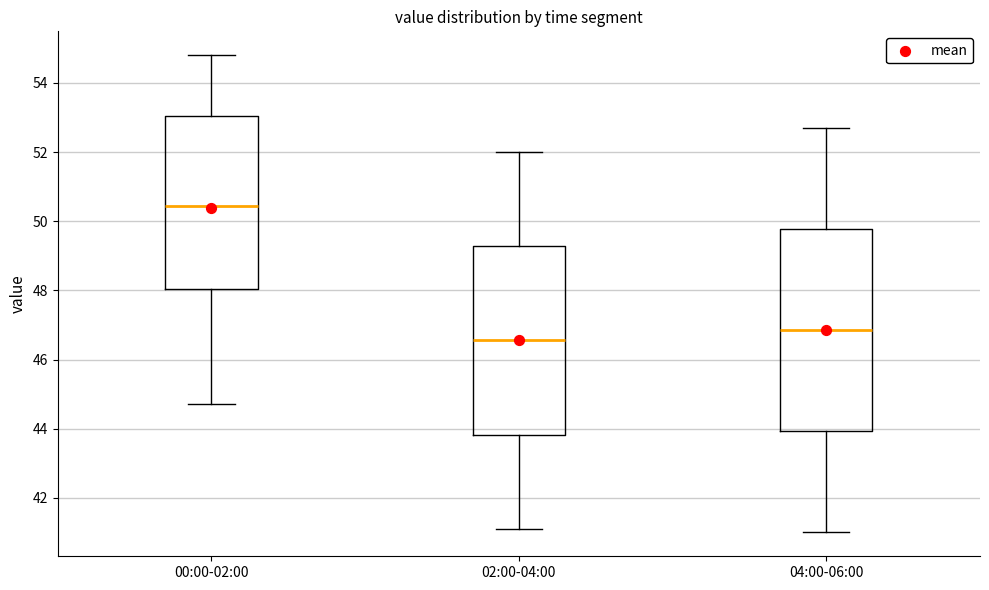

Reading left to right, transcribe this box plot: for each box, give where its median line is, the range the box spans, and where its two whiskers end, as read against the y-axis. The values are not printed on the chart, so give them approximately, as read against the axis.

00:00-02:00: median 50.4, box 48.0 to 53.0, whiskers 44.8 to 54.8
02:00-04:00: median 46.6, box 43.8 to 49.2, whiskers 41.2 to 52.0
04:00-06:00: median 46.8, box 44.0 to 49.8, whiskers 41.0 to 52.8